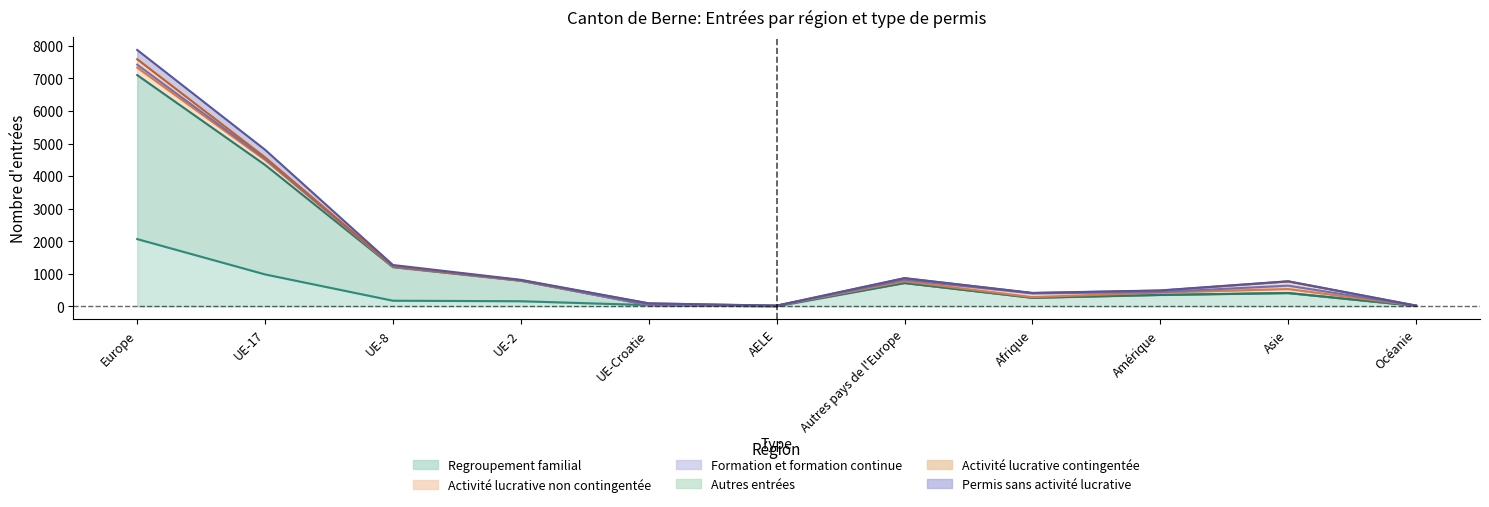

What is the sum of the Regroupement familial values at UE-Croatie and UE-17?

1019